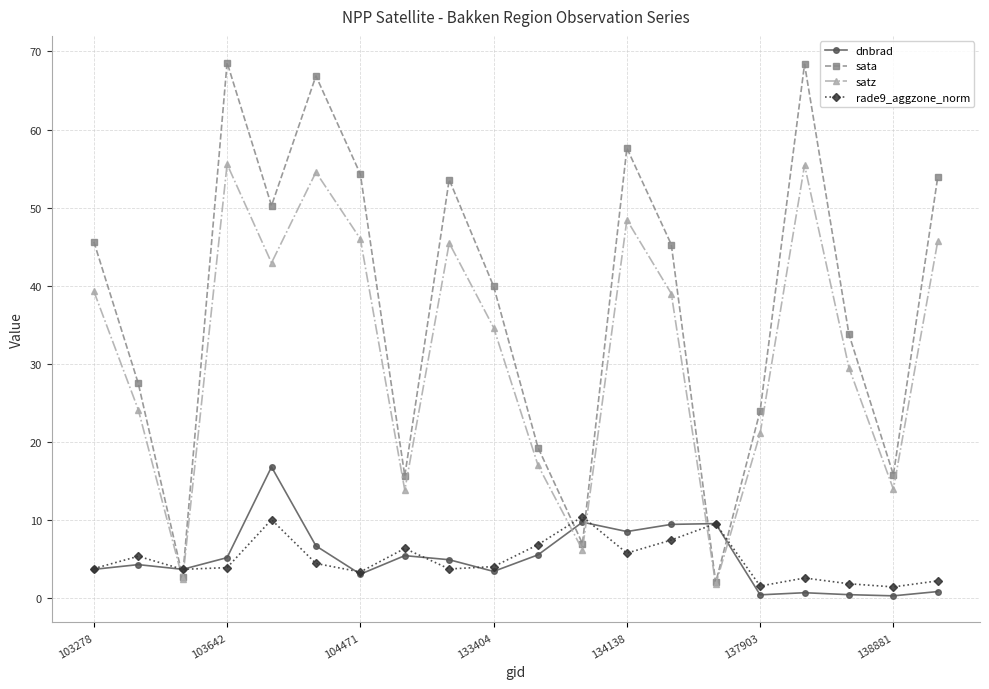

True or false: satz and dnbrad intersect in this chart.

True